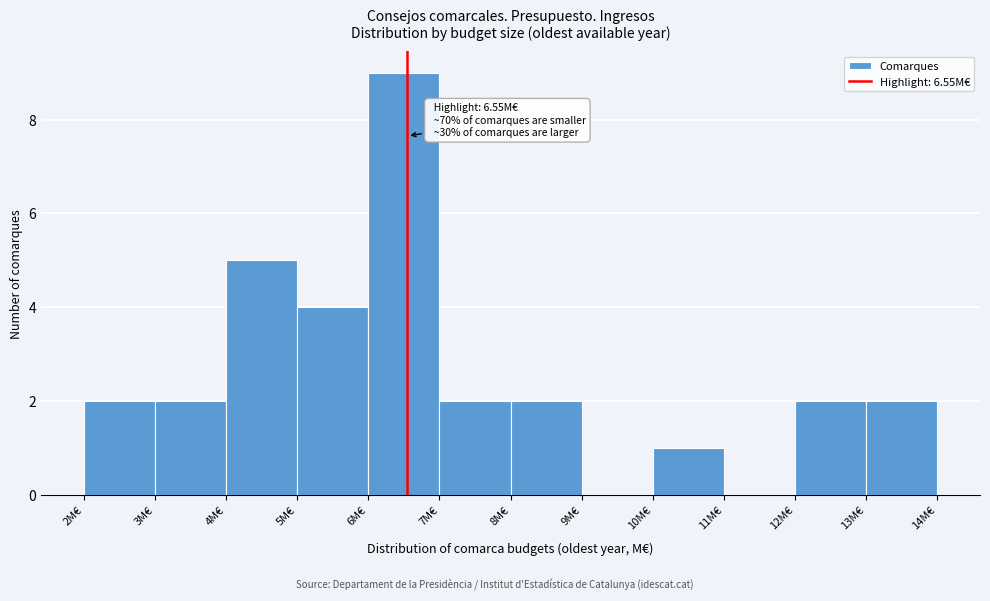

Over which range of the x-axis is the bar tallest?

6 to 7